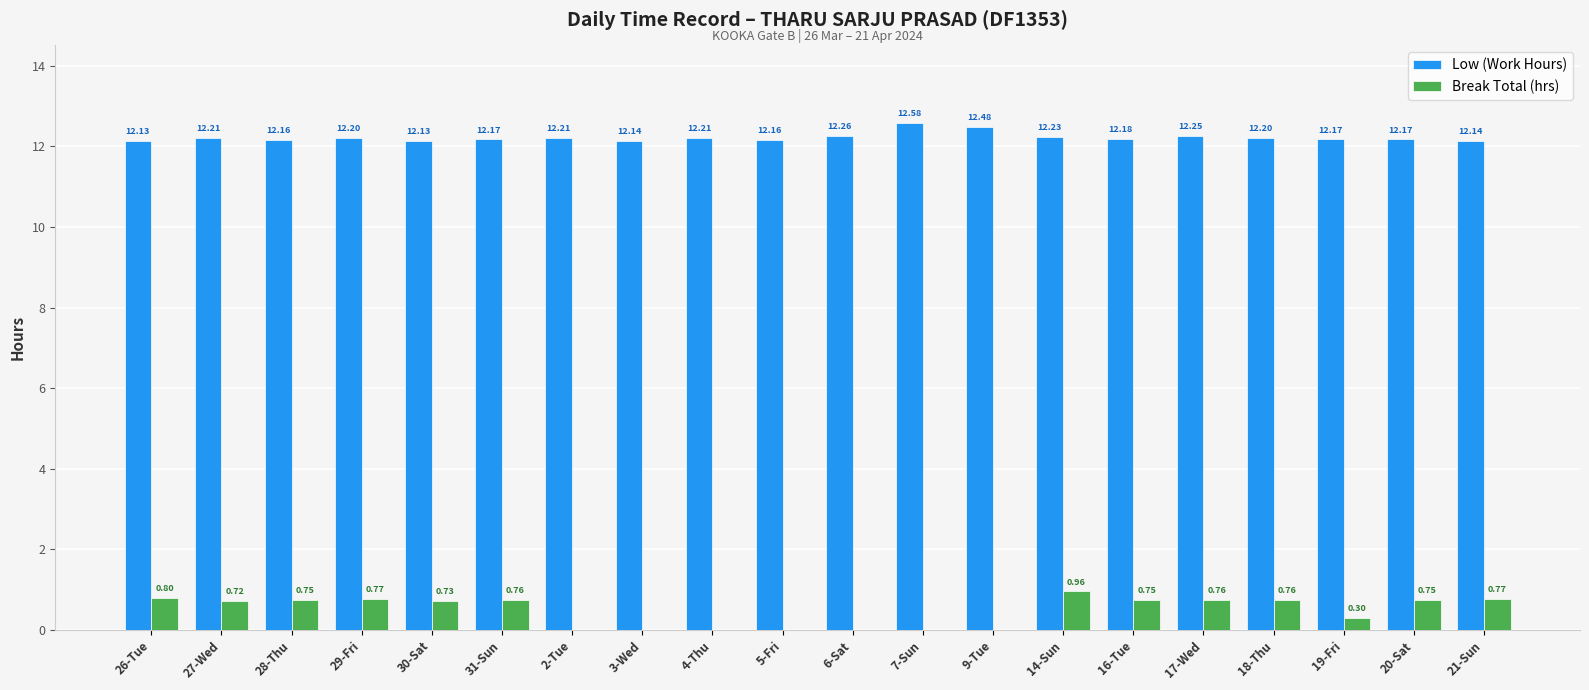

How many Low (Work Hours) values are between 12 and 13?

20